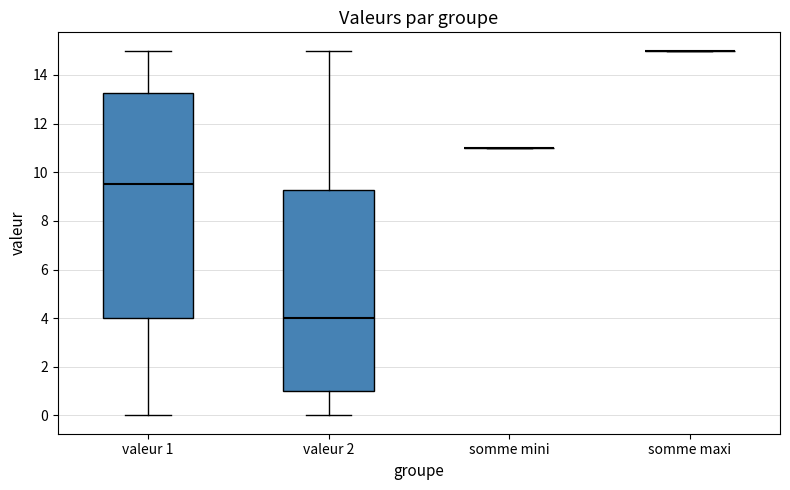

Reading left to right, read every box against the y-axis: the position of its median line, the range the box covers, and the ends of its whiskers. The values are not printed on the chart, so give them approximately, as read against the axis.

valeur 1: median 9.6, box 4.0 to 13.2, whiskers 0.0 to 15.0
valeur 2: median 4.0, box 1.0 to 9.2, whiskers 0.0 to 15.0
somme mini: box collapsed to a line at 11.0, whiskers 11.0 to 11.0
somme maxi: box collapsed to a line at 15.0, whiskers 15.0 to 15.0